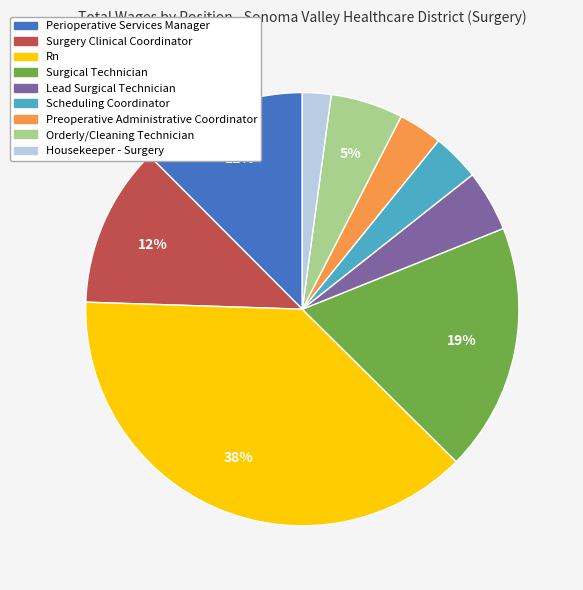

Combined, do Orderly/Cleaning Technician and Preoperative Administrative Coordinator account for over 50%?

No